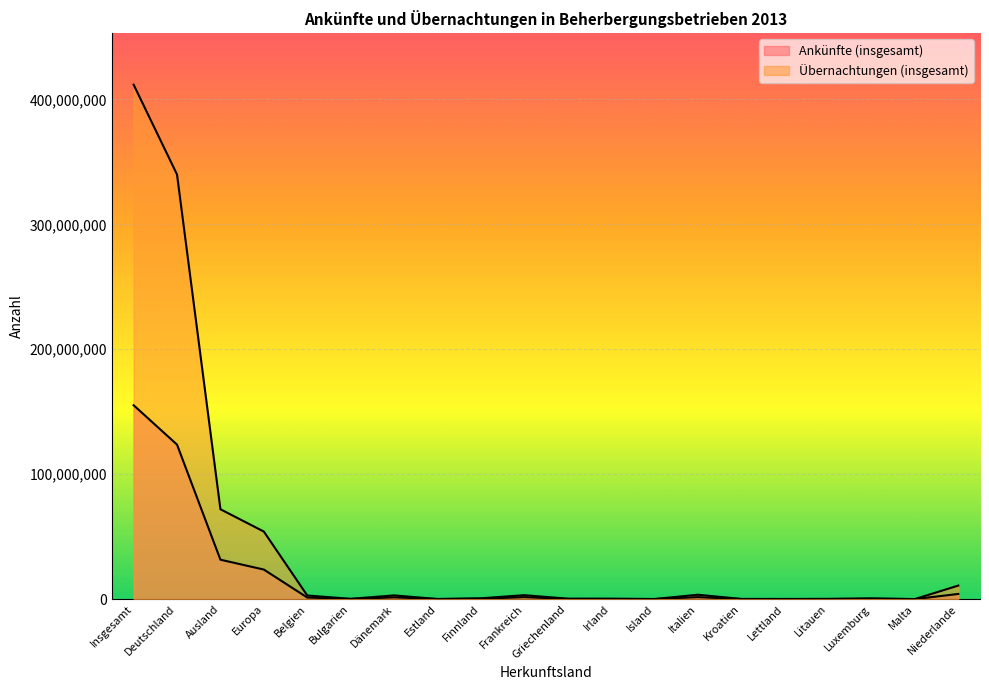

What is the average value of the Übernachtungen (insgesamt) series?

45182933